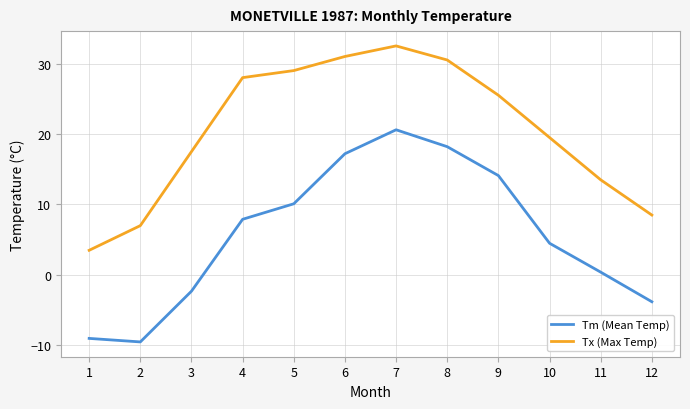

At which label does Tm (Mean Temp) first exceed 7?

4